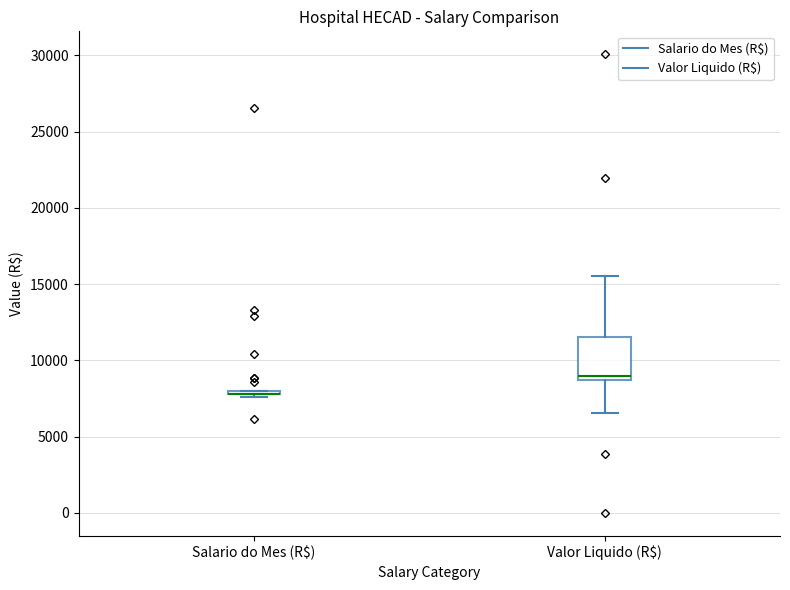

Reading left to right, read every box against the y-axis: the position of its median line, the range the box covers, and the ends of its whiskers. The values are not printed on the chart, so give them approximately, as read against the axis.

Salario do Mes (R$): box collapsed to a line at 8000, whiskers 7500 to 8000
Valor Liquido (R$): median 9000, box 8500 to 11500, whiskers 6500 to 15500